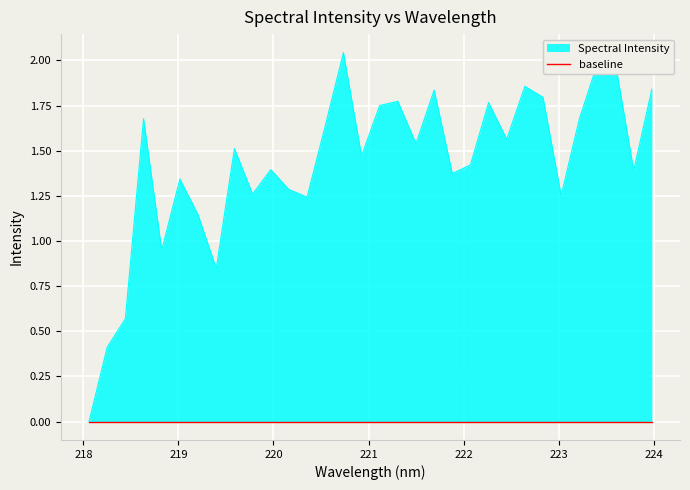

How many data points does each series have?

32